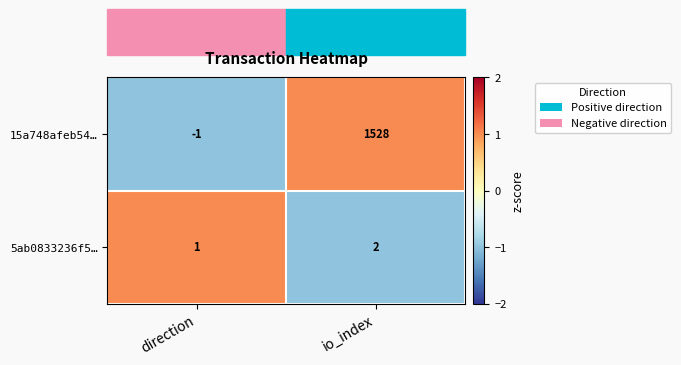

Which category has the highest value across all series?

io_index